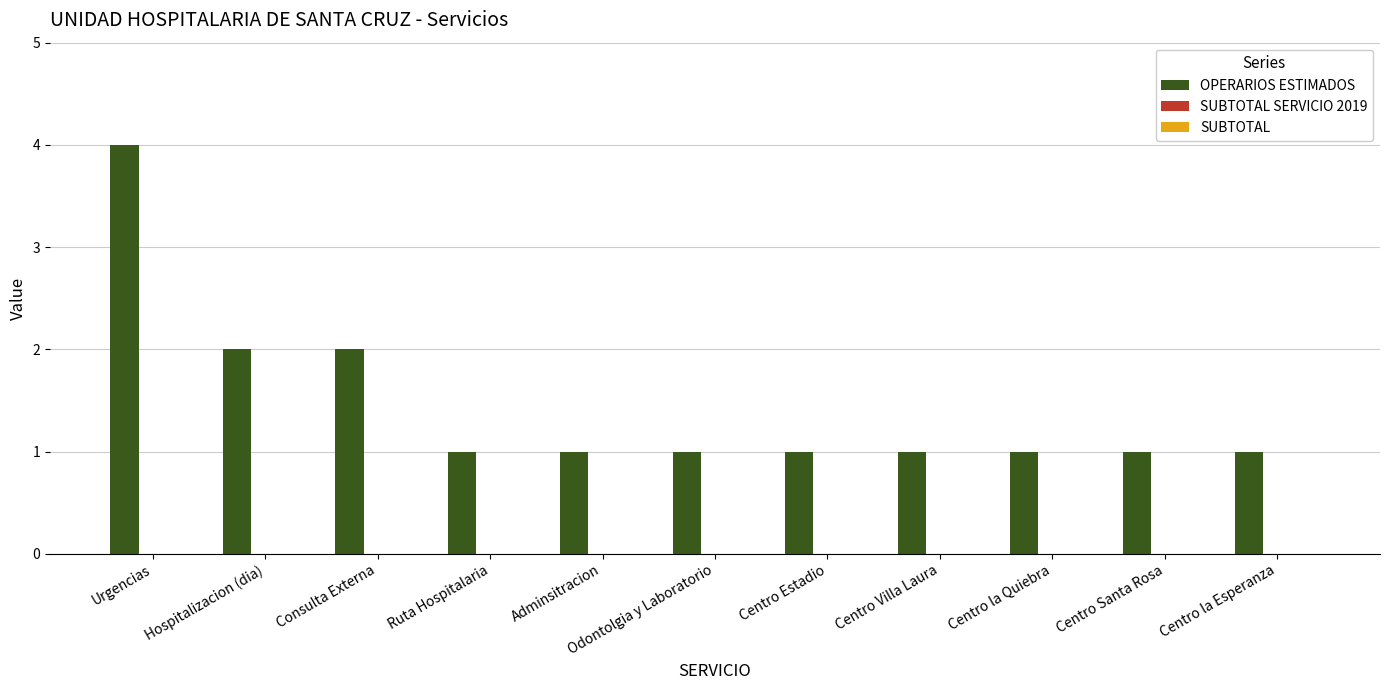

Are the bars horizontal?

No